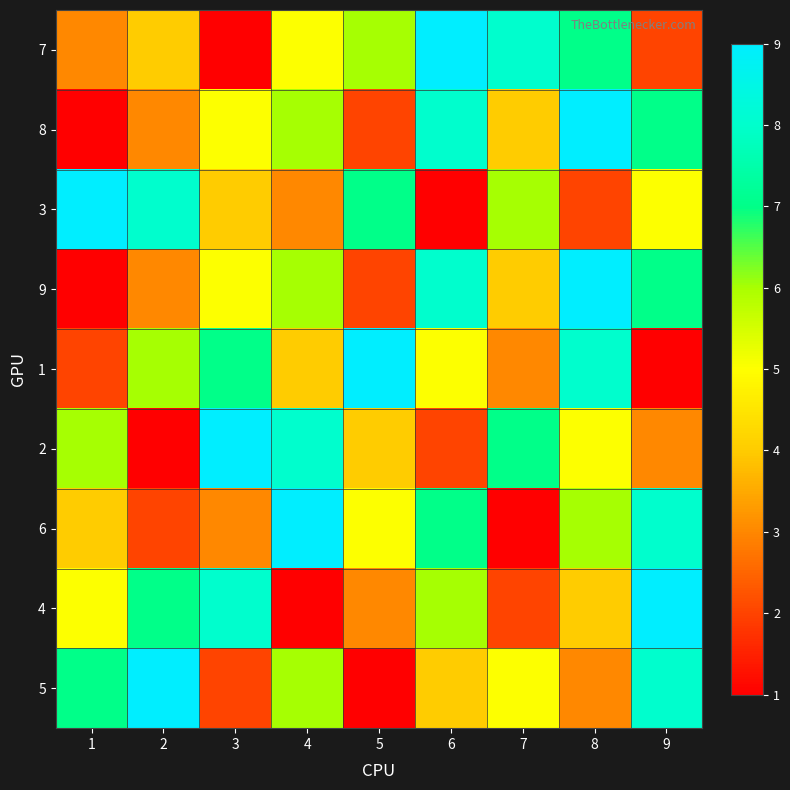

Rank the series by their maximum value, from highest to lowest.

7, 8, 3, 9, 1, 2, 6, 4, 5